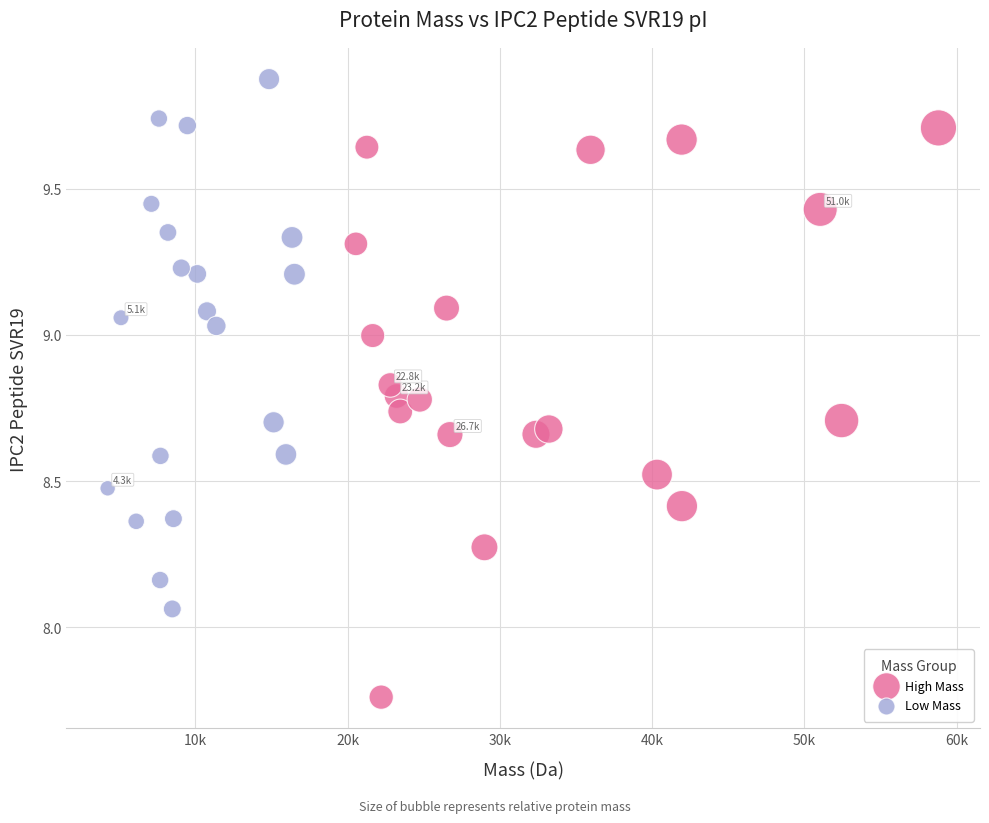

Which series reaches the maximum Y coordinate?

Low Mass